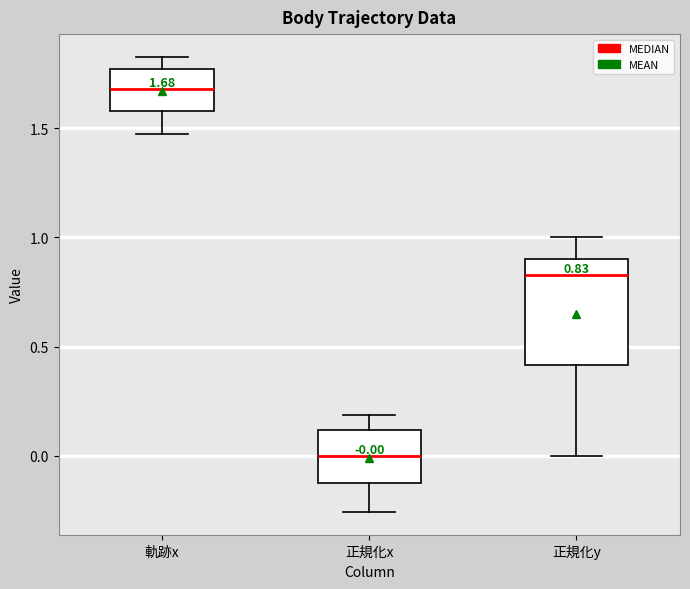

Comparing the boxes themselves (not the whiskers), which one is the tallest?

正規化y